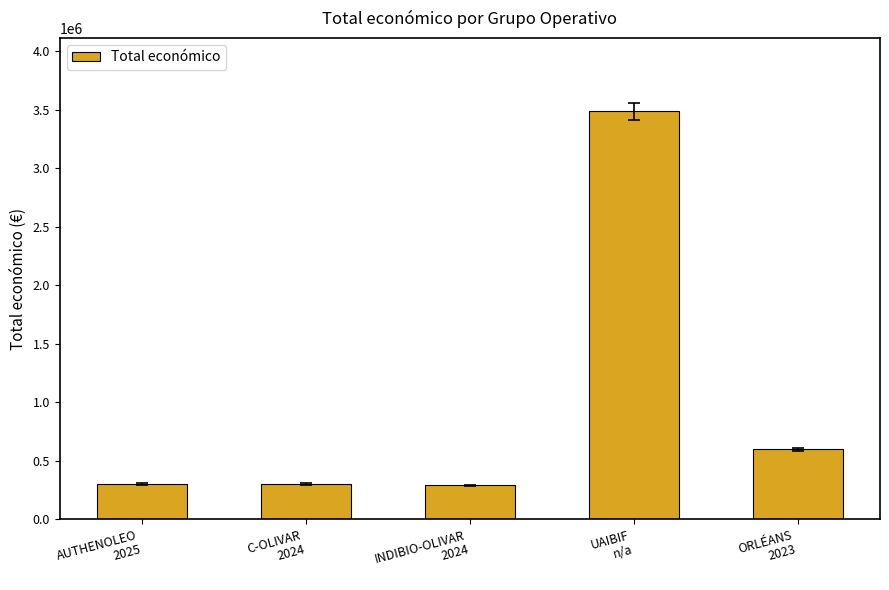

What is the greatest value displayed?

3487018